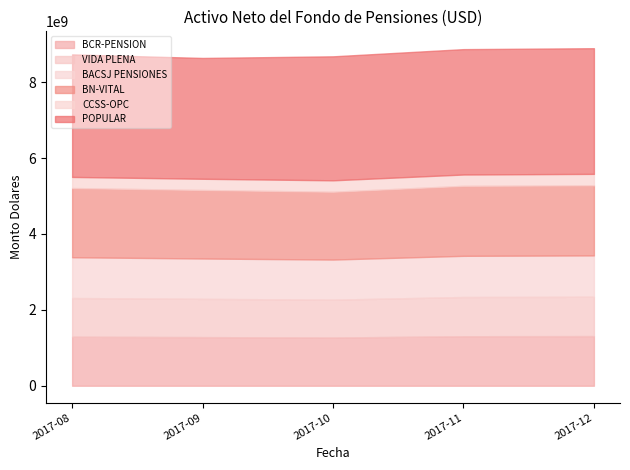

What is the difference between the maximum and second lowest values in the BN-VITAL series?

41771295.0